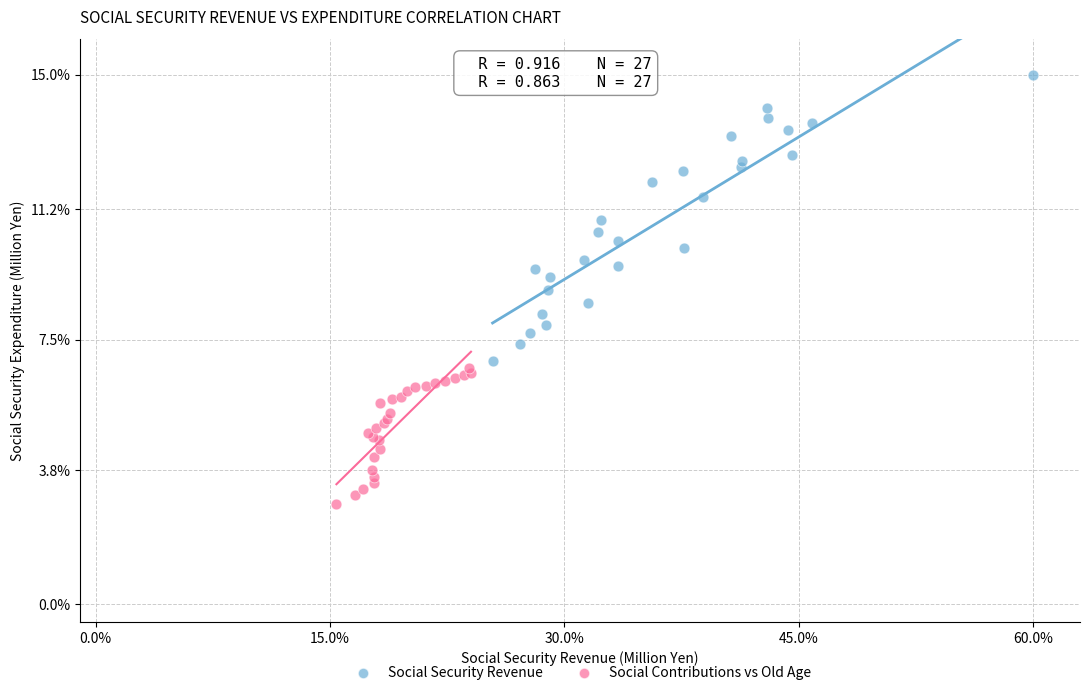

Which series contains the lowest Y value?

Social Contributions vs Old Age